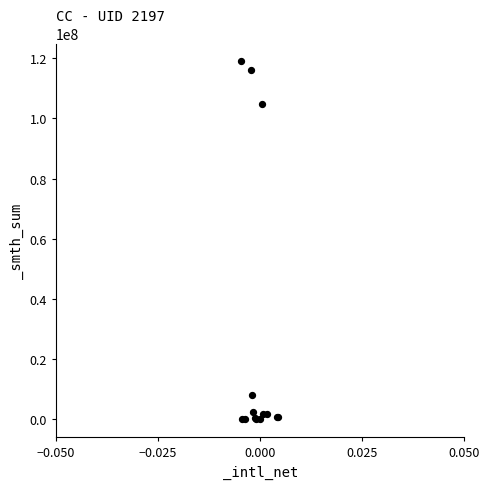

What Y value in the scatter plot is closest to 59479218?

104841977